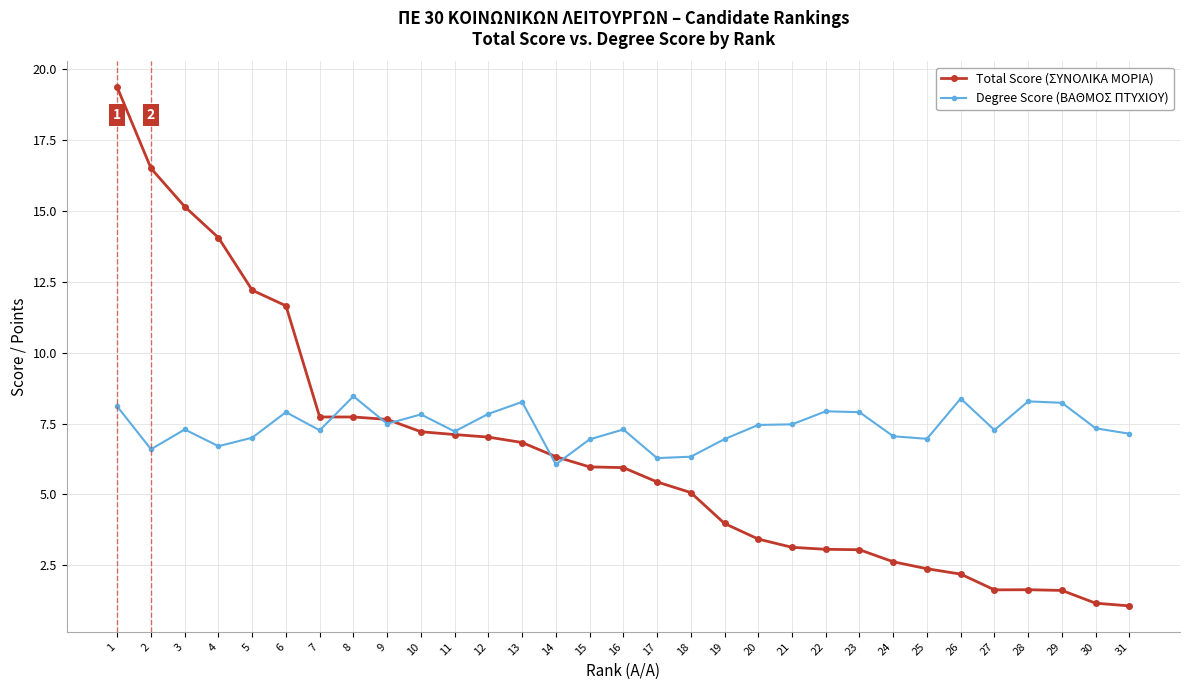

What is the total value across all series at 19?

10.9